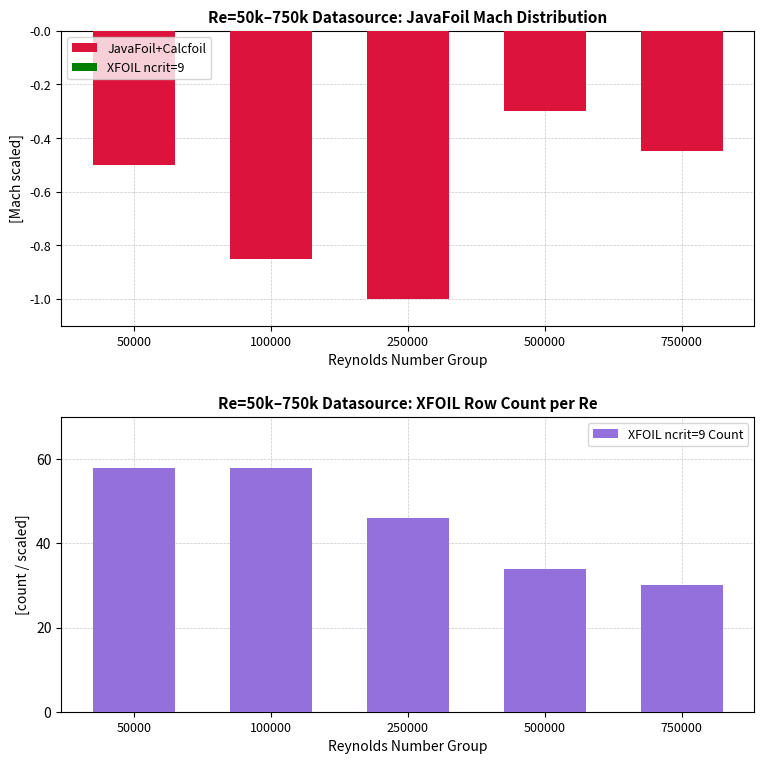

Does the chart contain stacked bars?

No